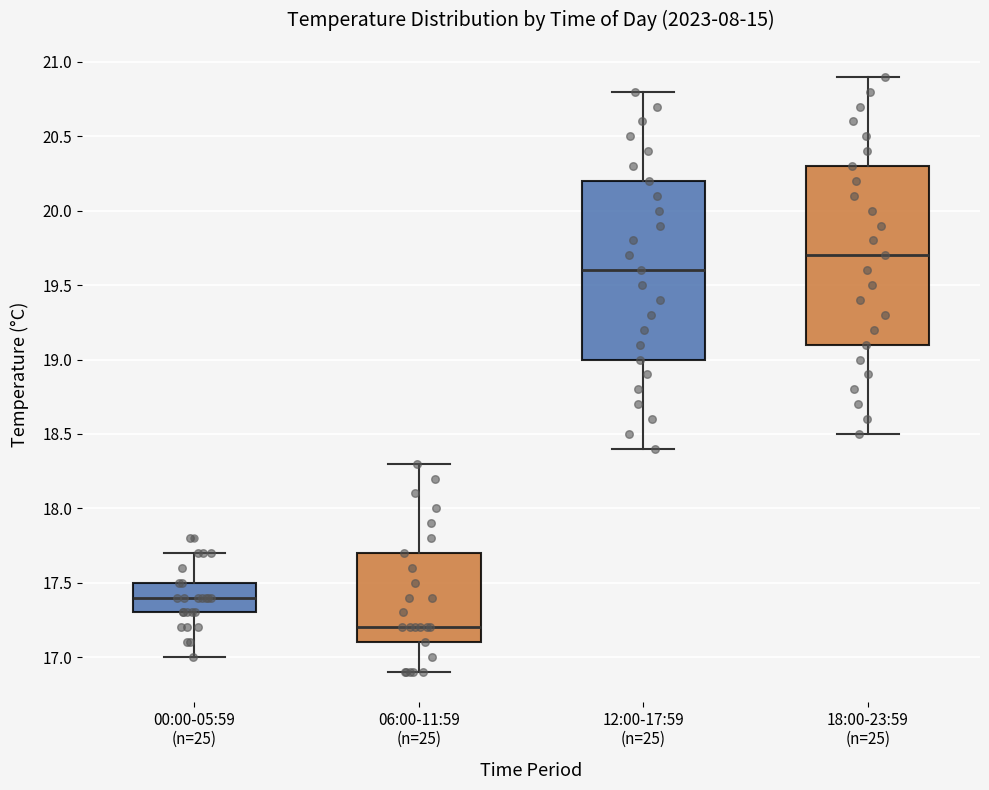

Which box has the highest median line?

18:00-23:59 (n=25)